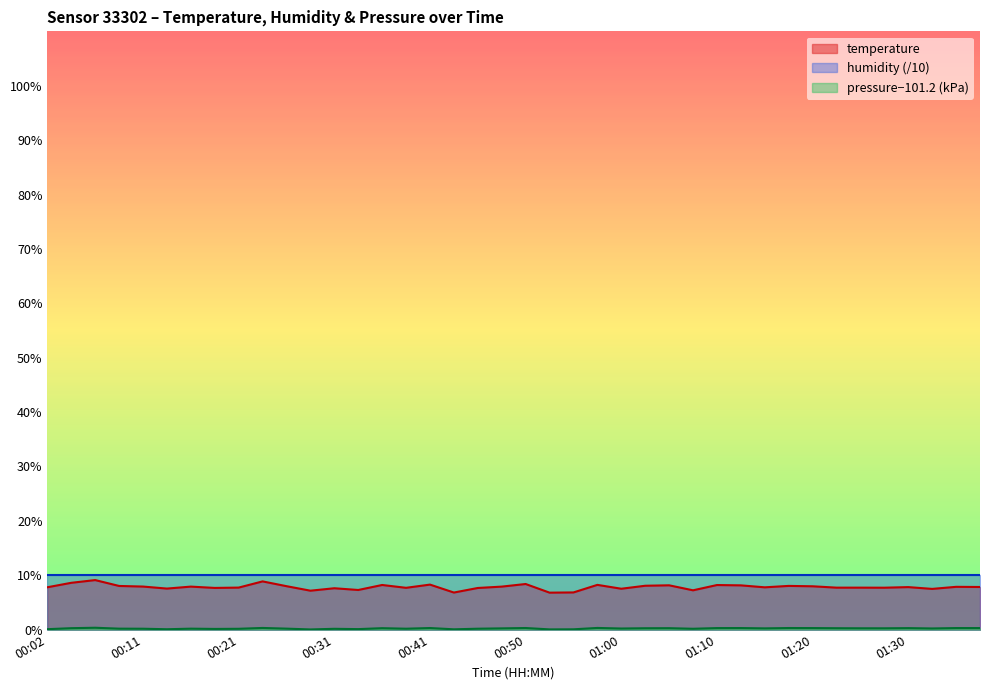

How many interior local peaks does the pressure_kpa series have?

13